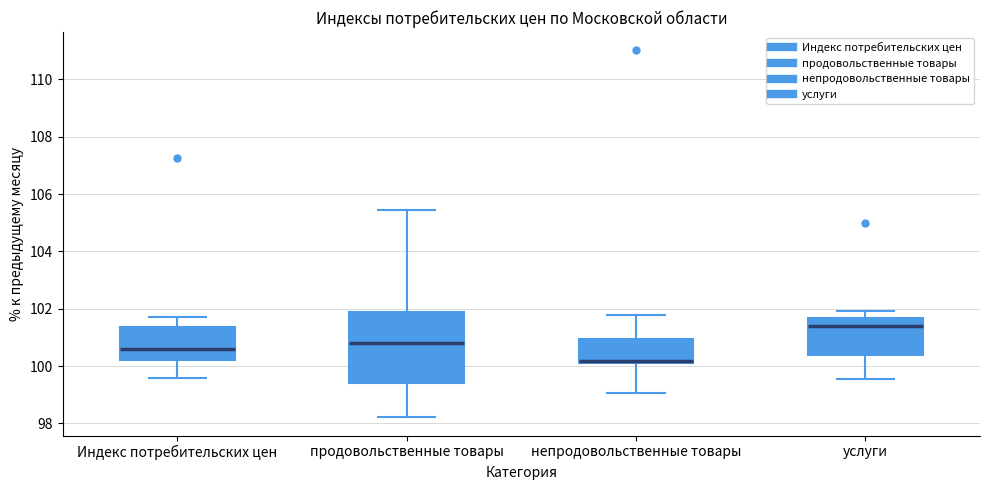

Reading left to right, transcribe this box plot: for each box, give where its median line is, the range the box spans, and where its two whiskers end, as read against the y-axis. The values are not printed on the chart, so give them approximately, as read against the axis.

Индекс потребительских цен: median 100.6, box 100.2 to 101.4, whiskers 99.6 to 101.8
продовольственные товары: median 100.8, box 99.4 to 102.0, whiskers 98.2 to 105.4
непродовольственные товары: median 100.2 (just above the box's lower edge), box 100.2 to 101.0, whiskers 99.0 to 101.8
услуги: median 101.4, box 100.4 to 101.6, whiskers 99.6 to 102.0